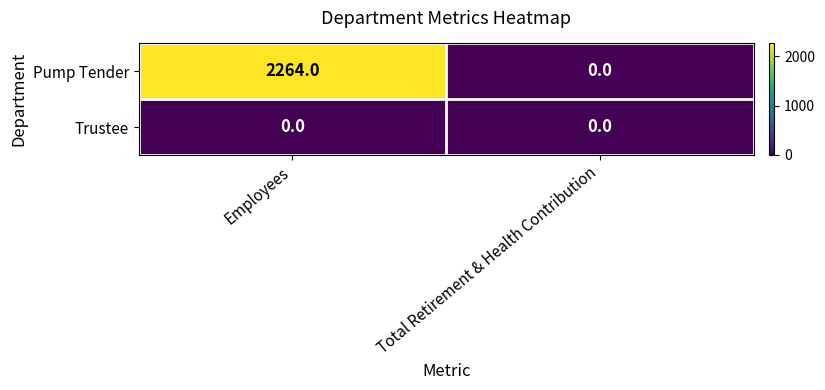

Rank the series by their average value, from highest to lowest.

Pump Tender, Trustee